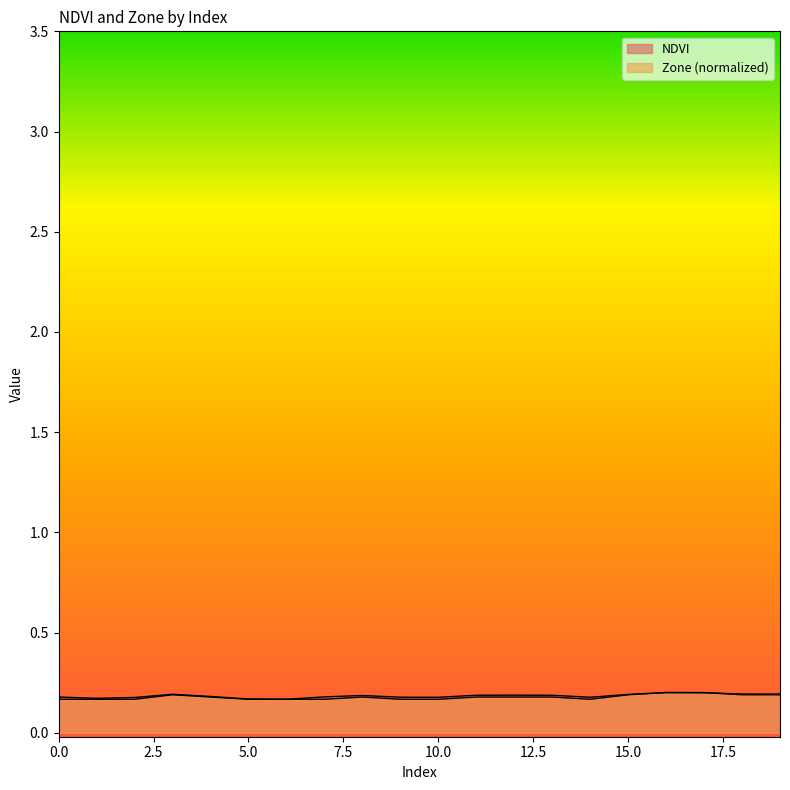

How many times do Zone and NDVI cross each other?

1